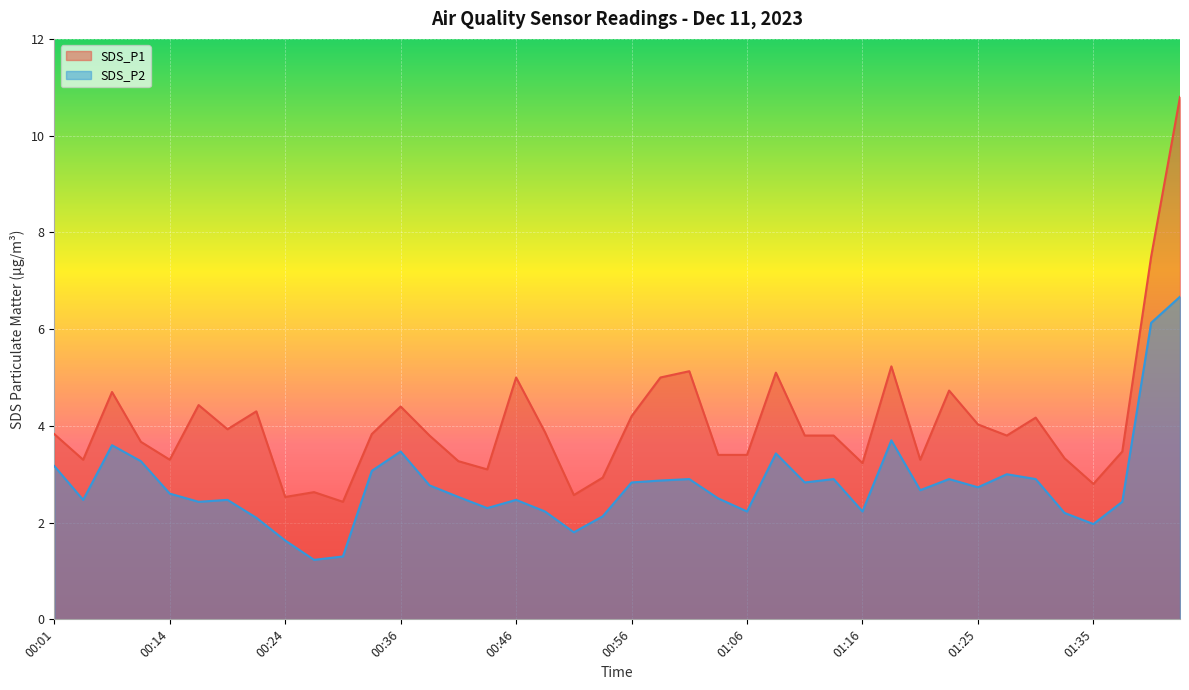

What is the highest value of the SDS_P1 series?

10.8